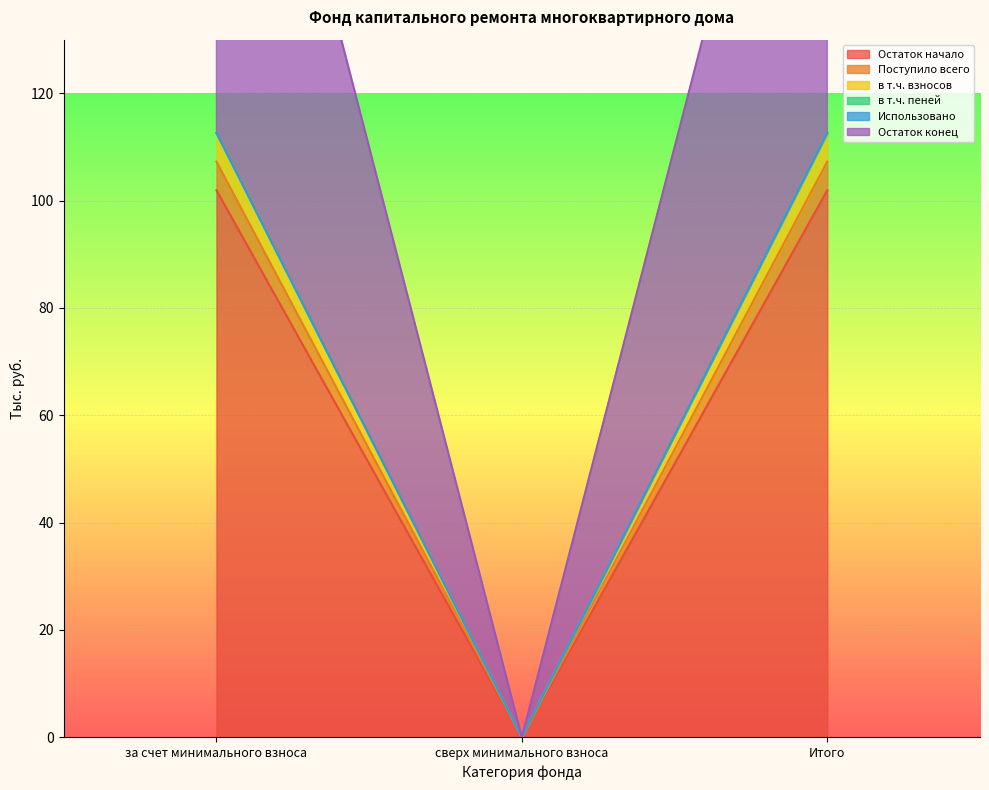

What is the difference between the highest and lowest values at за счет минимального взноса?

118.0